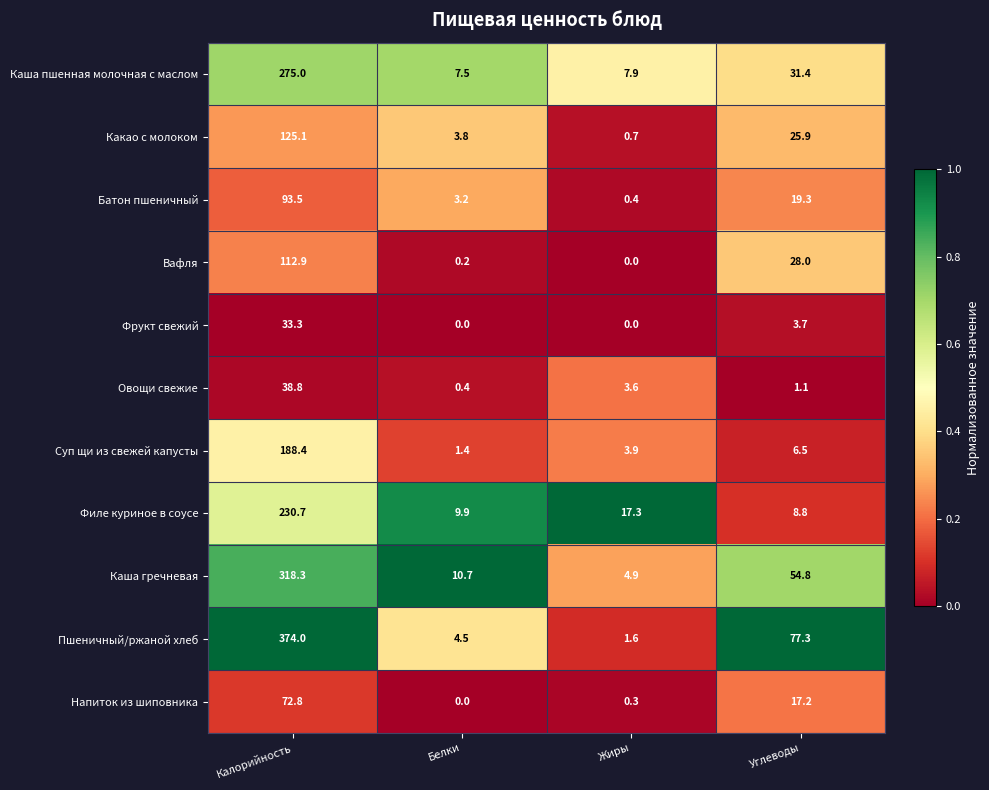

Between Калорийность and Жиры, which series saw the biggest shift?

Пшеничный/ржаной хлеб